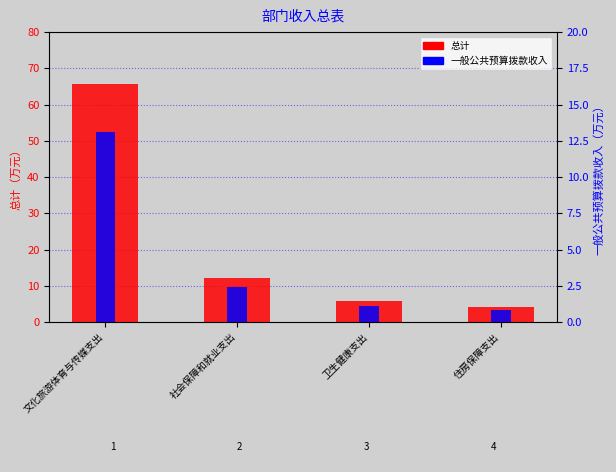

Which series has the largest range (max minus min)?

总计